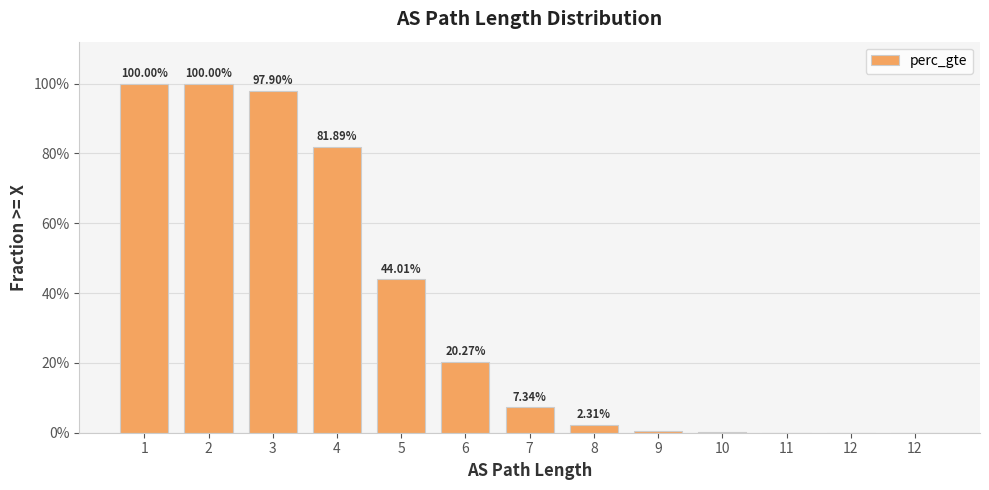

What is the value of the 4th bar from the left?

0.8